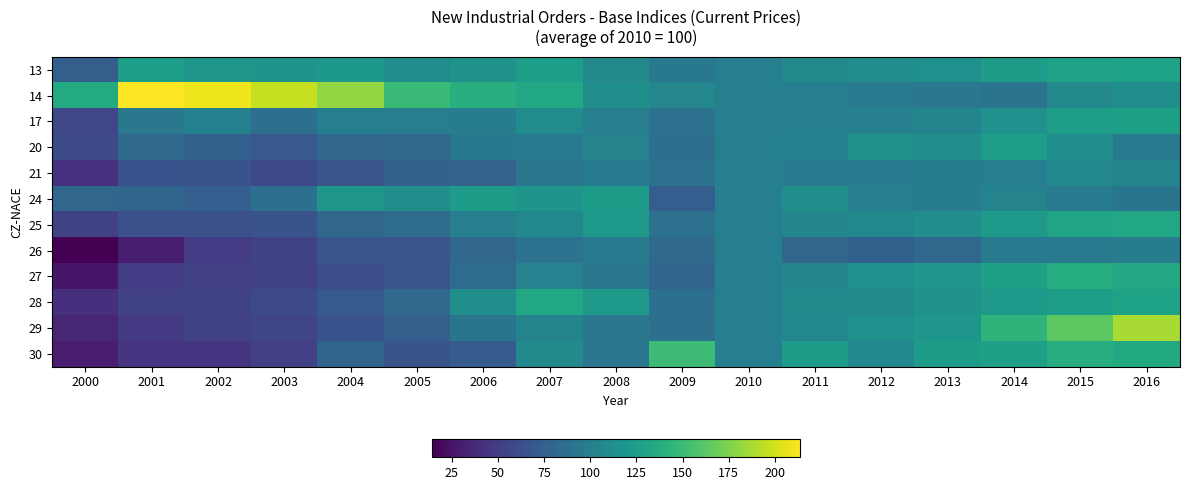

At how many categories does at least one series exceed 163?

6